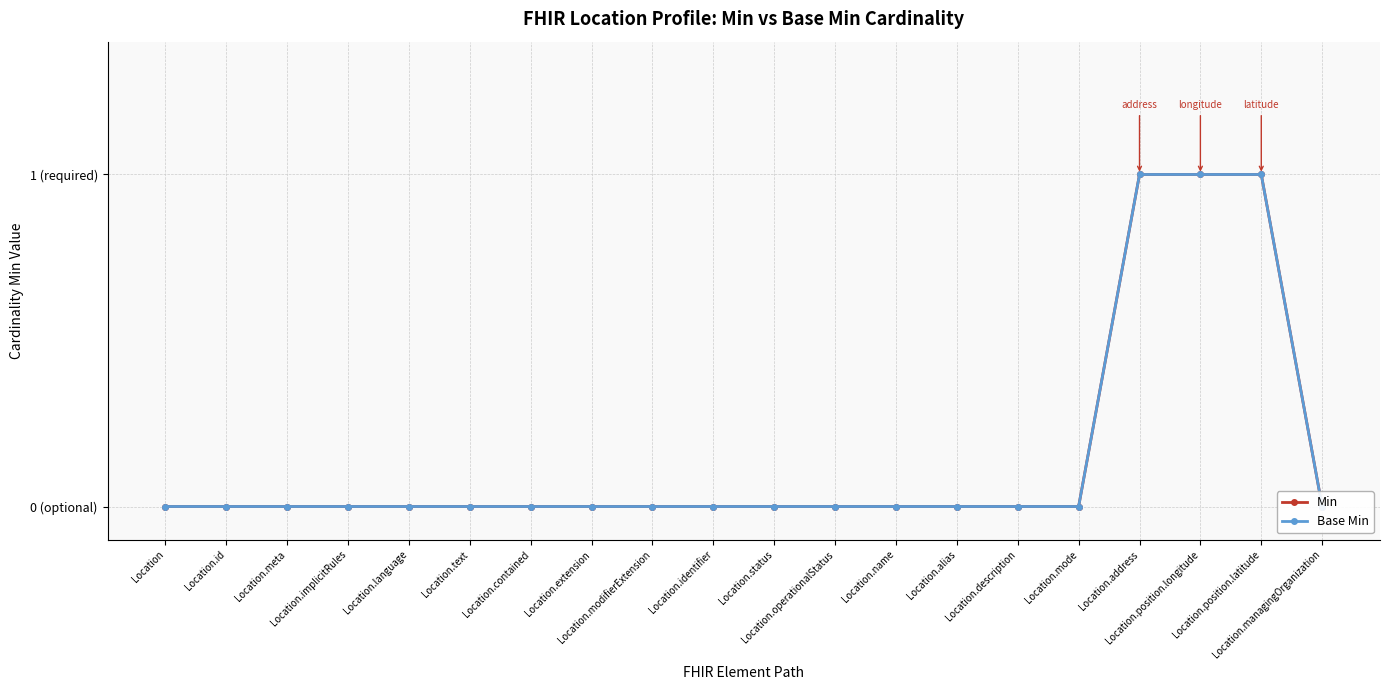

Where is Min nearest to the value 0?

Location